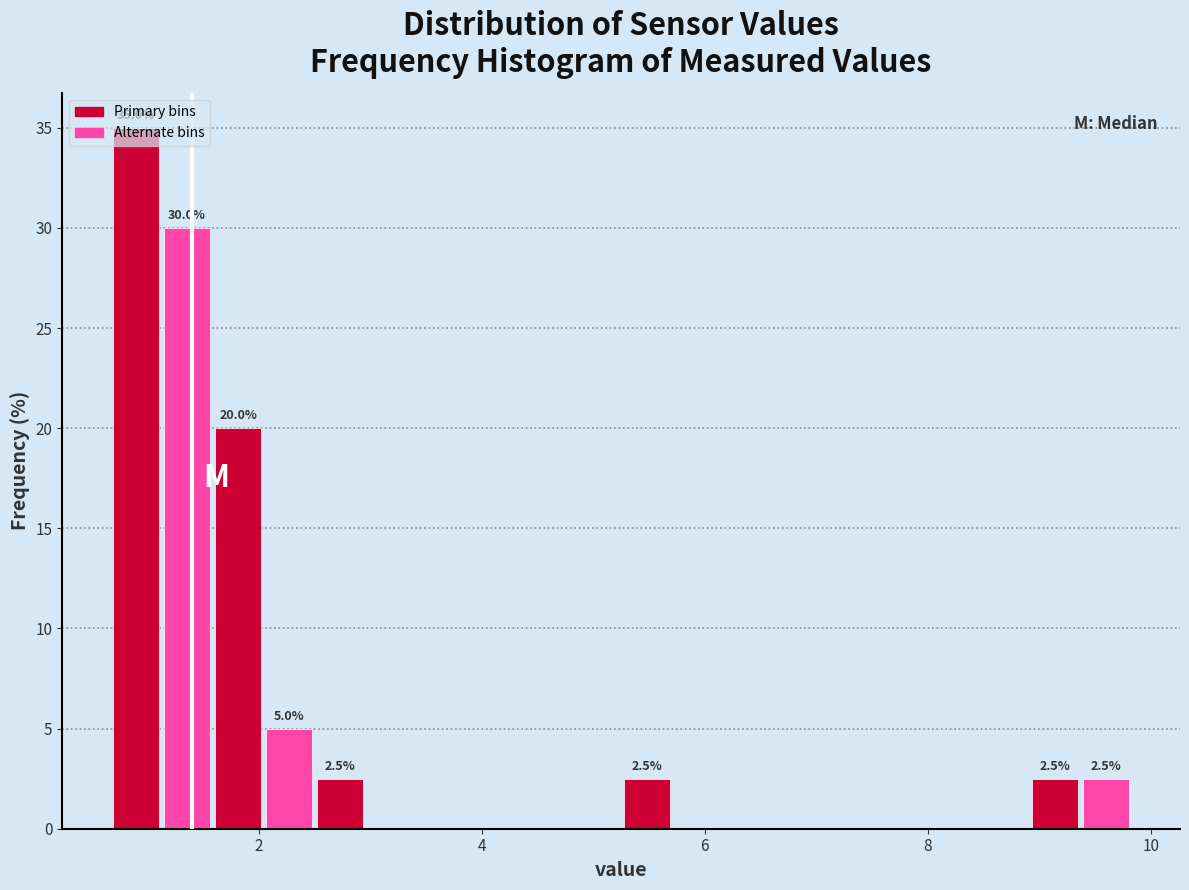

Read against the x-axis, roughly where is the centre of the tallest bar?

0.8